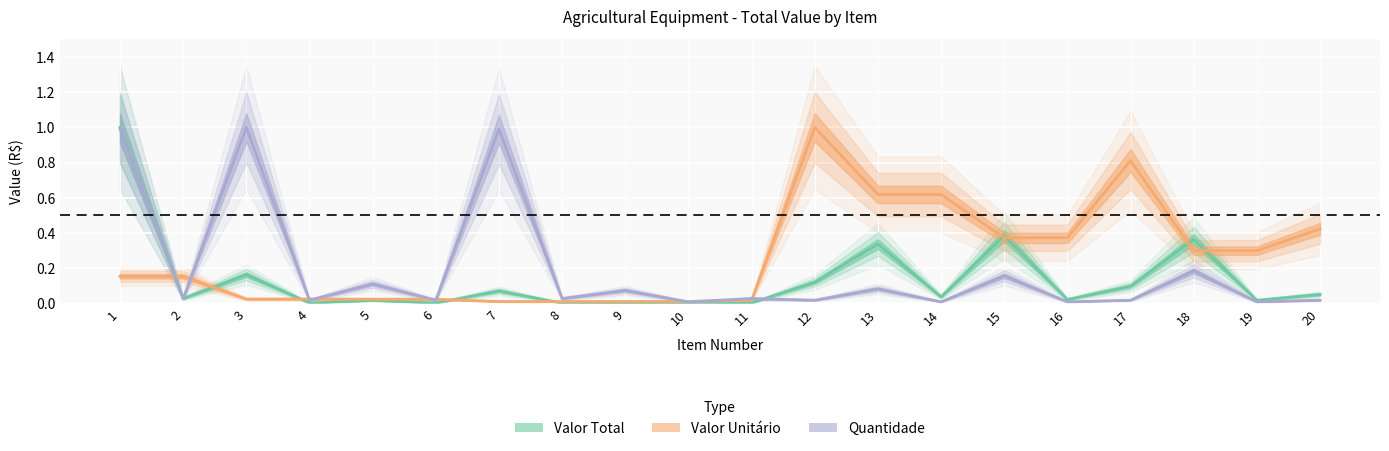

How many series are shown in this chart?

3